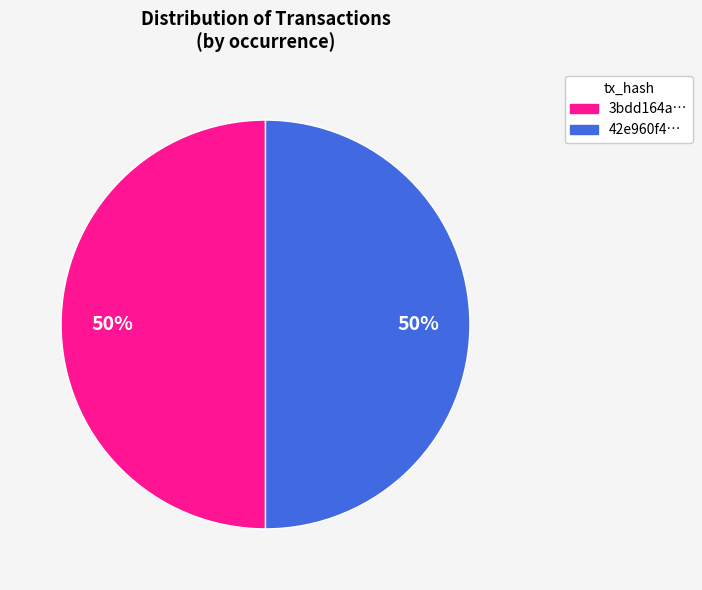

To the nearest percent, what is the average slice percentage?

50%